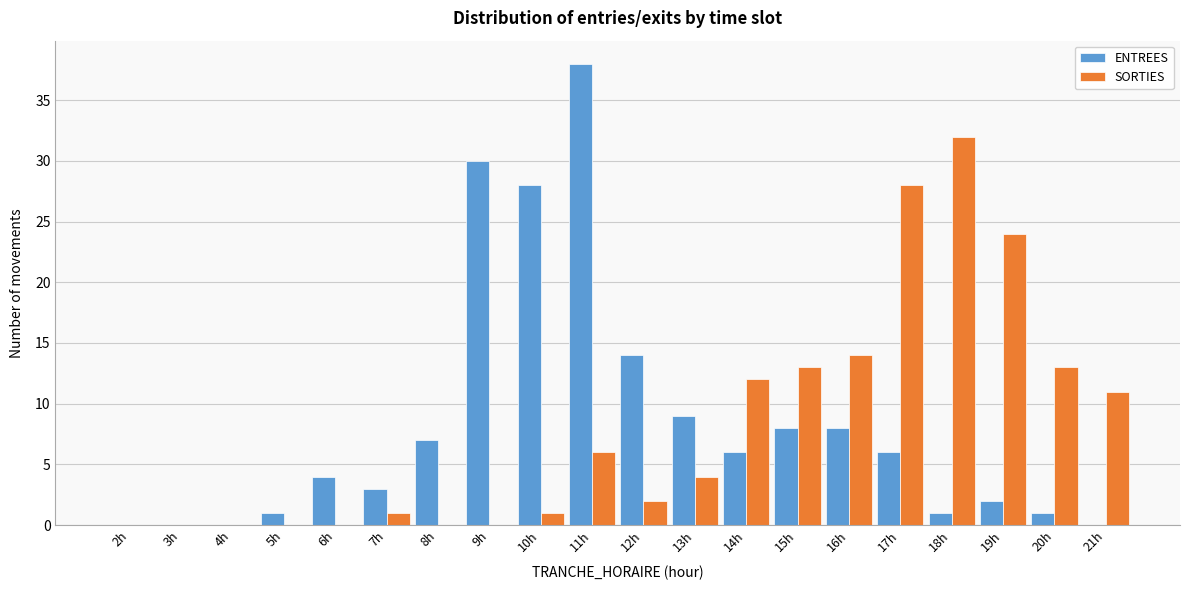

Which series changed the most between 4h and 13h?

ENTREES